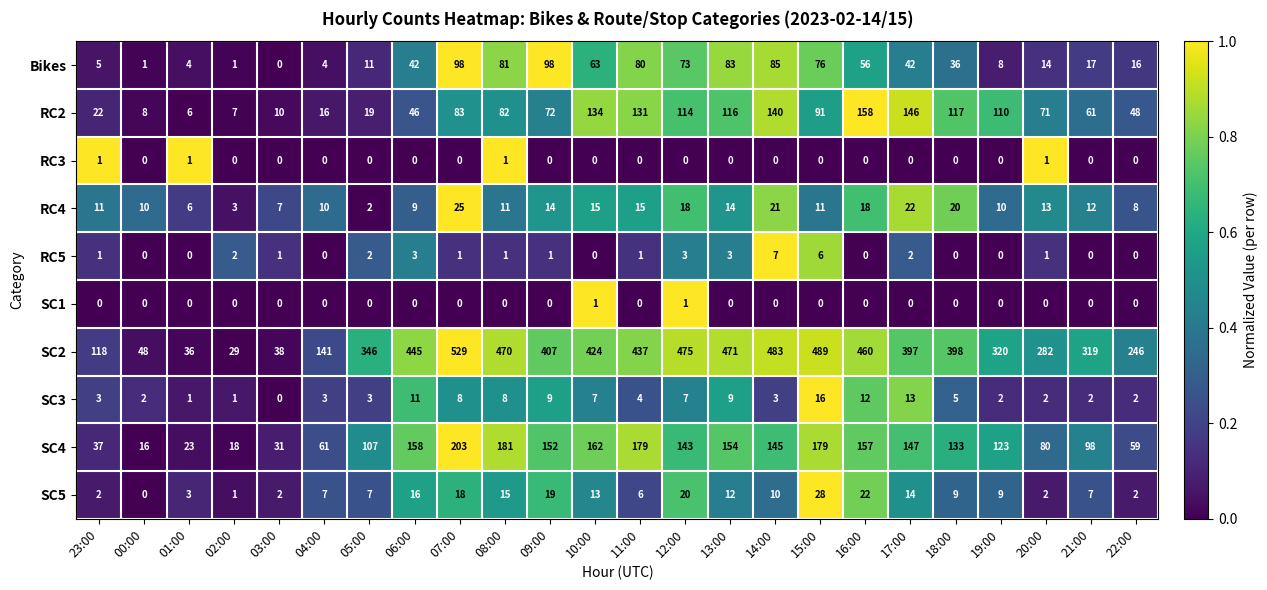

Which series has the largest total across all categories?

SC2